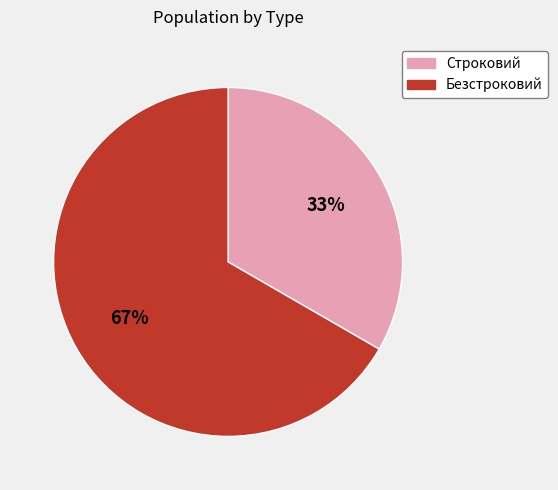

To the nearest percent, what is the average slice percentage?

50%